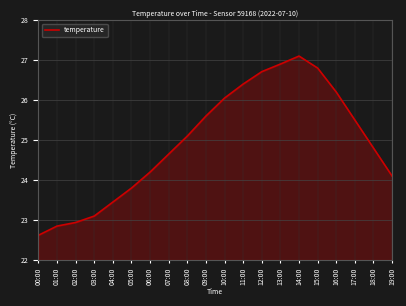

What is the minimum value shown in the chart?

22.6